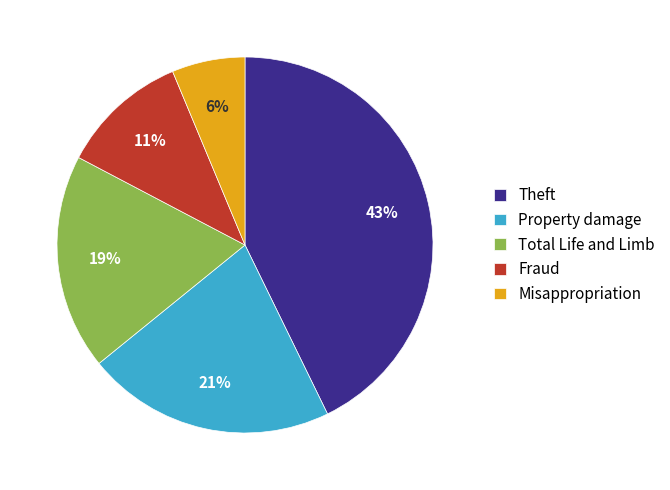

To the nearest percent, what portion does Theft represent?

43%